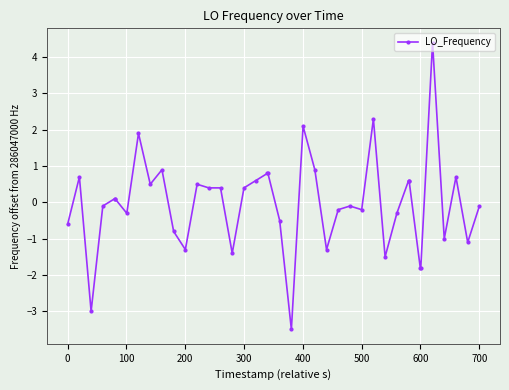

What is the difference between the second highest and minimum values?

5.8